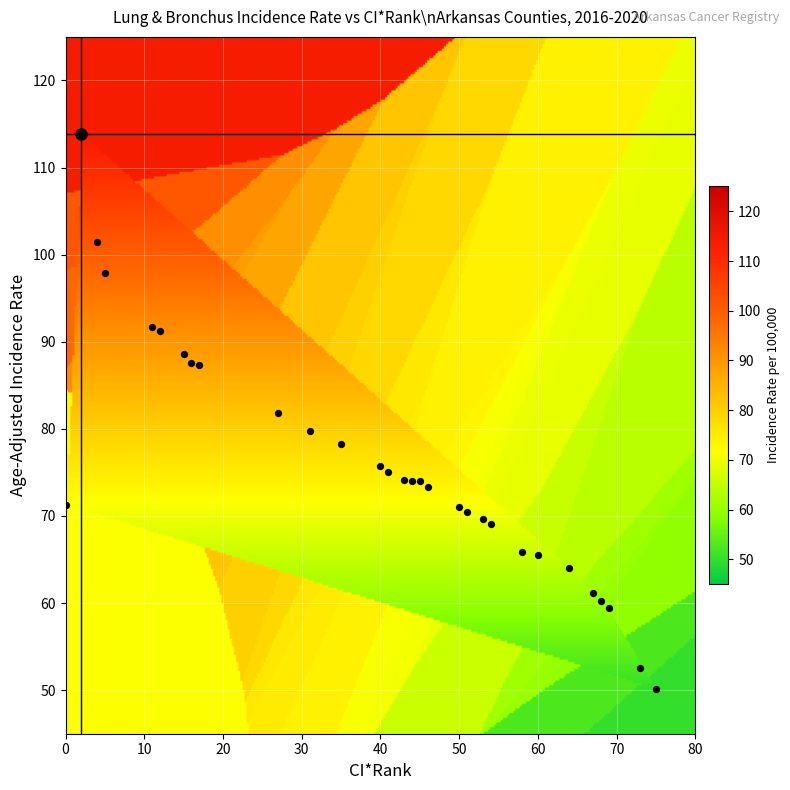

What is the range of X values (max minus min)?

75.0